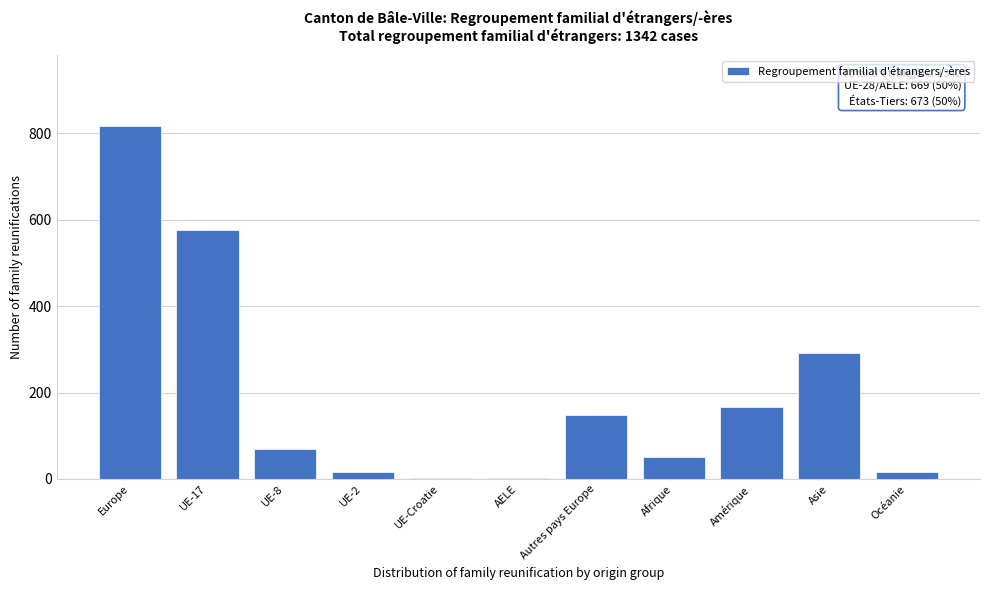

Reading left to right, what are all the values shown in this chart?

Europe=817	UE-17=577	UE-8=70	UE-2=16	UE-Croatie=3	AELE=3	Autres pays Europe=148	Afrique=52	Amérique=166	Asie=291	Océanie=16